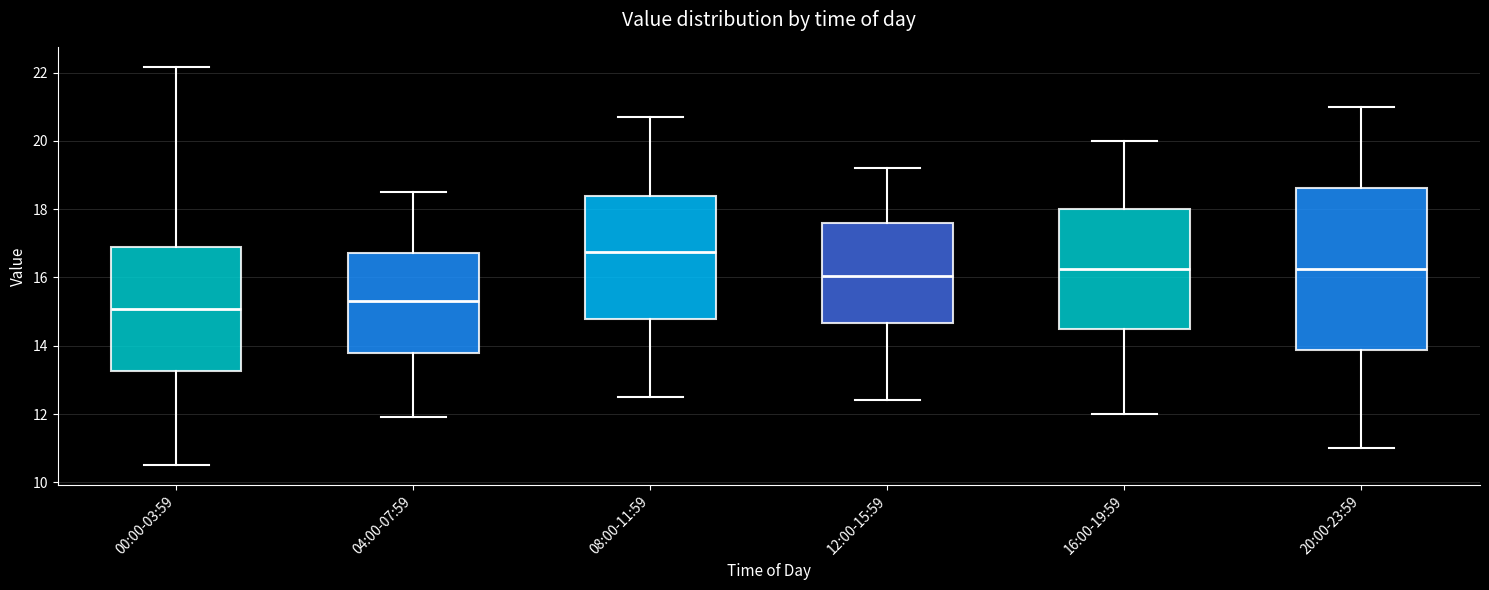

Reading left to right, read every box against the y-axis: the position of its median line, the range the box covers, and the ends of its whiskers. The values are not printed on the chart, so give them approximately, as read against the axis.

00:00-03:59: median 15.0, box 13.2 to 16.8, whiskers 10.6 to 22.2
04:00-07:59: median 15.4, box 13.8 to 16.8, whiskers 12.0 to 18.6
08:00-11:59: median 16.8, box 14.8 to 18.4, whiskers 12.6 to 20.8
12:00-15:59: median 16.0, box 14.6 to 17.6, whiskers 12.4 to 19.2
16:00-19:59: median 16.2, box 14.6 to 18.0, whiskers 12.0 to 20.0
20:00-23:59: median 16.2, box 13.8 to 18.6, whiskers 11.0 to 21.0